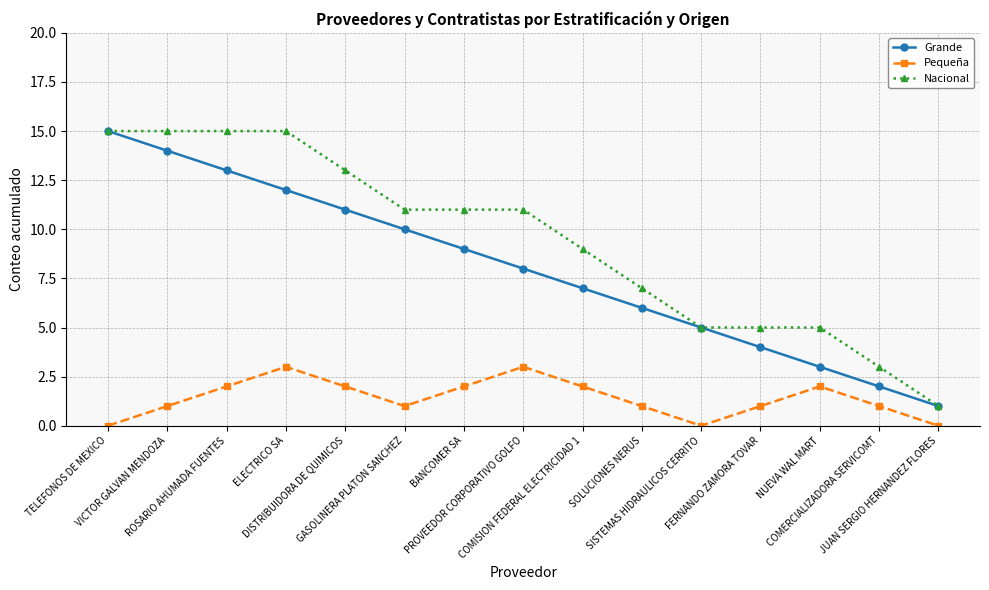

True or false: Pequeña and Grande intersect in this chart.

False